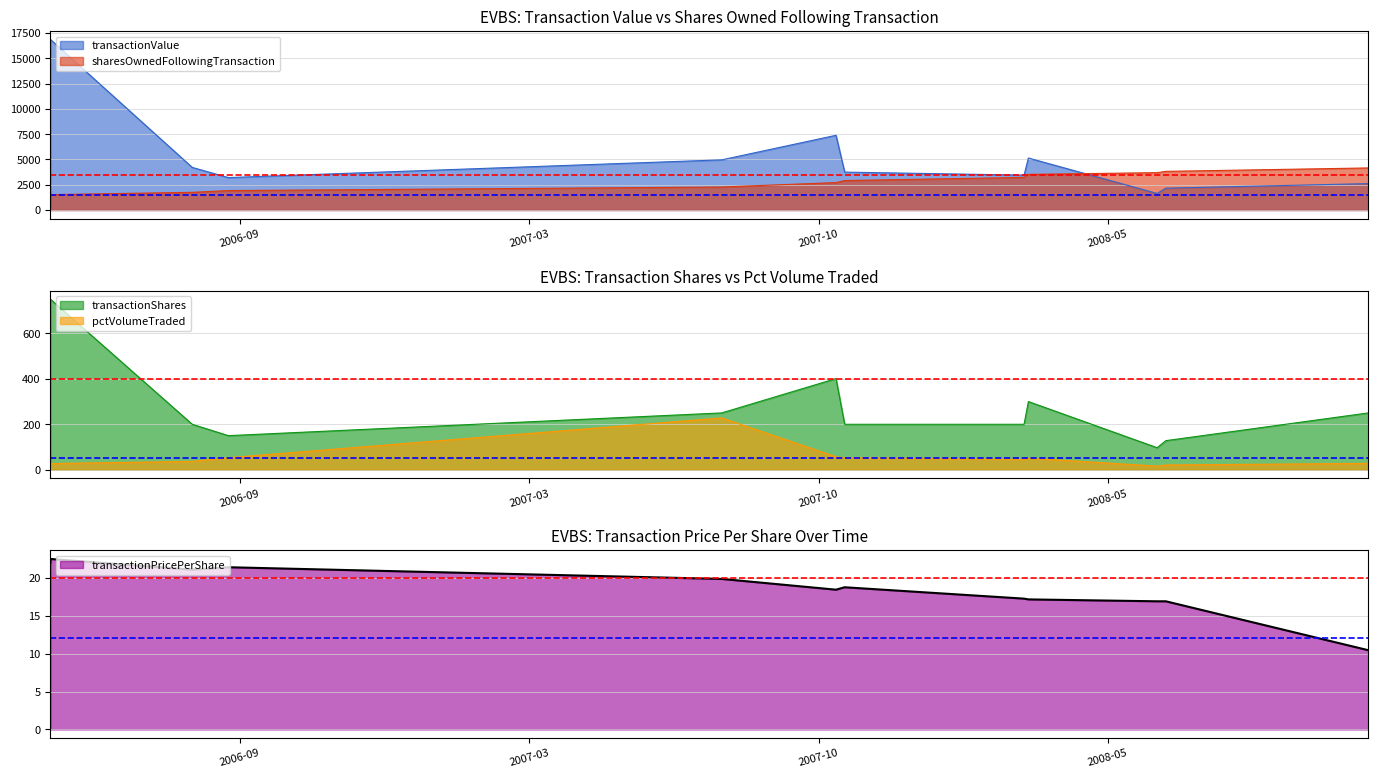

What is the sum of all transactionValue values?

69704.0